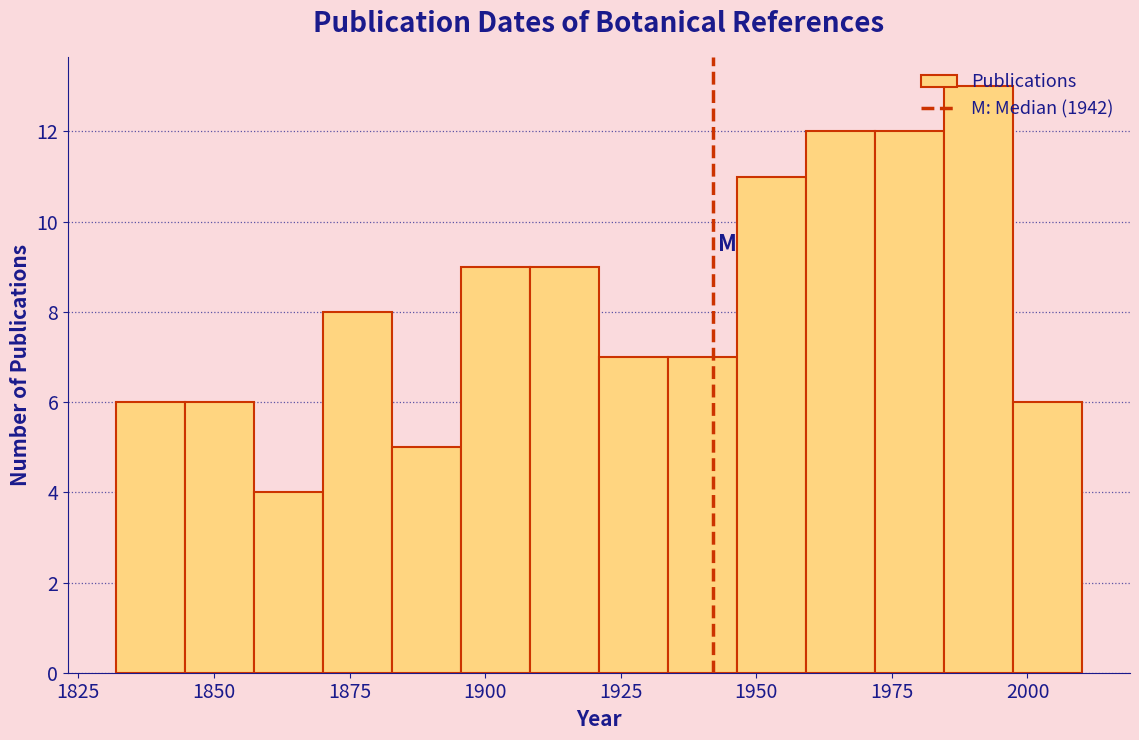

Around what value on the x-axis is the tallest bar? Give the approximate position of its centre, as read against the axis.

1990